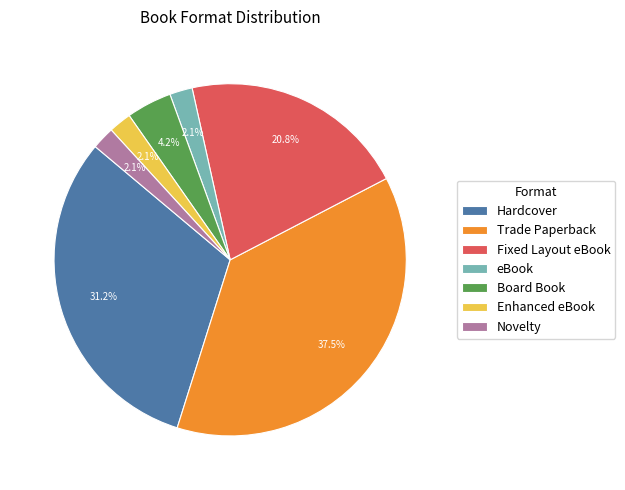

What is the largest slice in the pie chart?

Trade Paperback